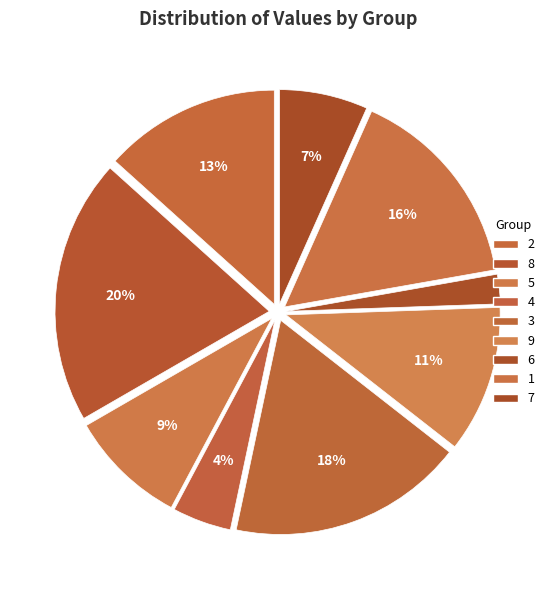

Is there a majority slice in this chart?

No